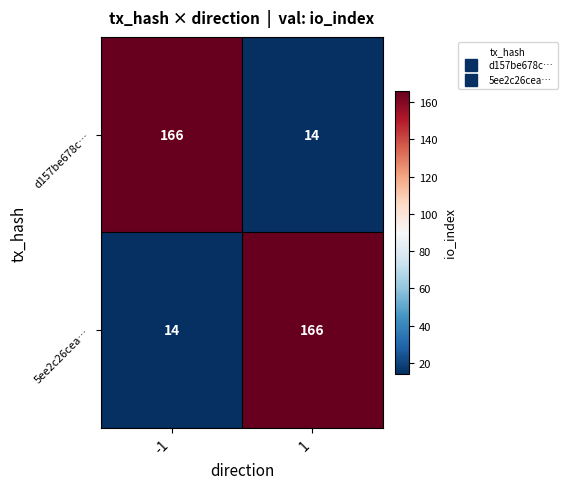

What is the minimum value shown in the chart?

14